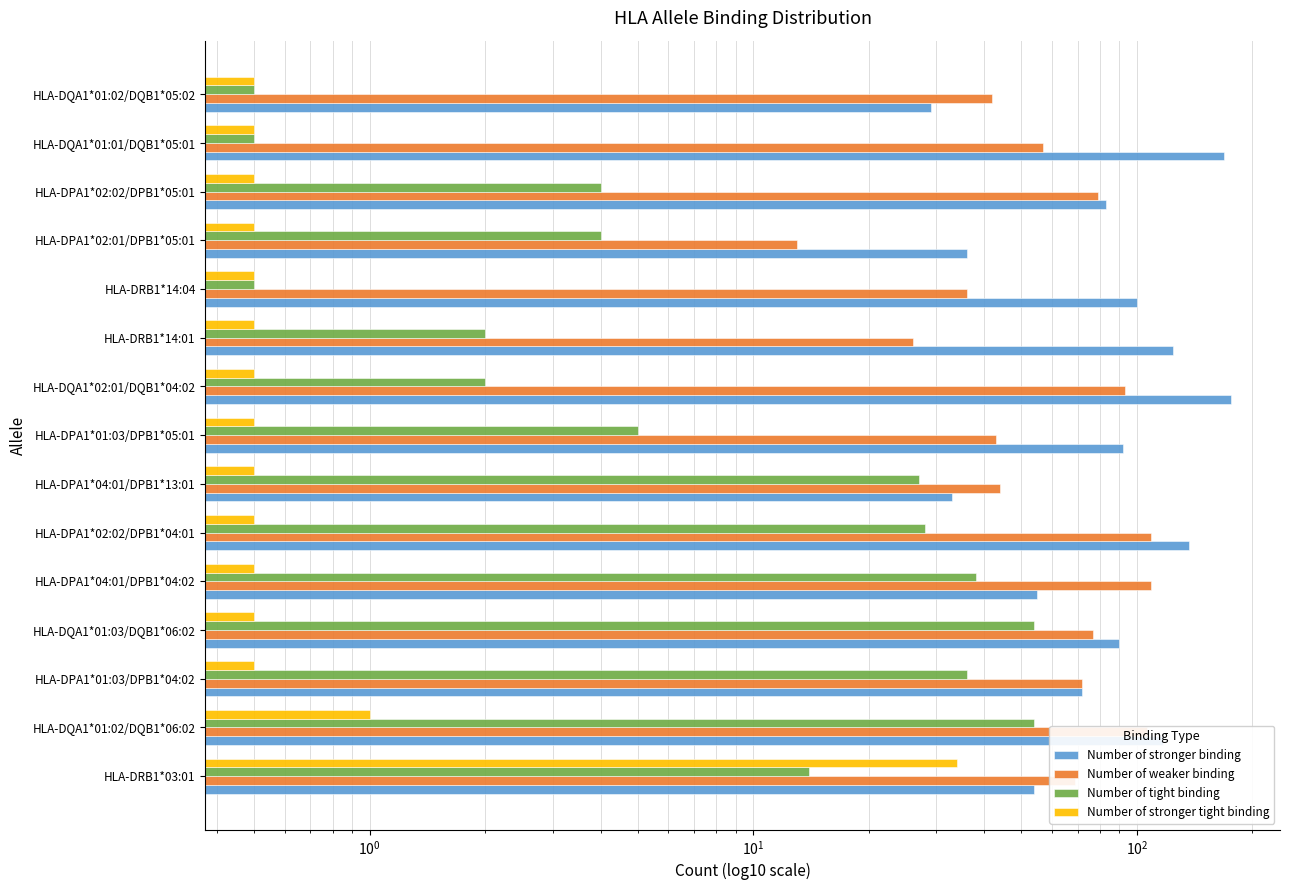

What are all the series names shown in the legend?

Number of stronger binding, Number of weaker binding, Number of tight binding, Number of stronger tight binding